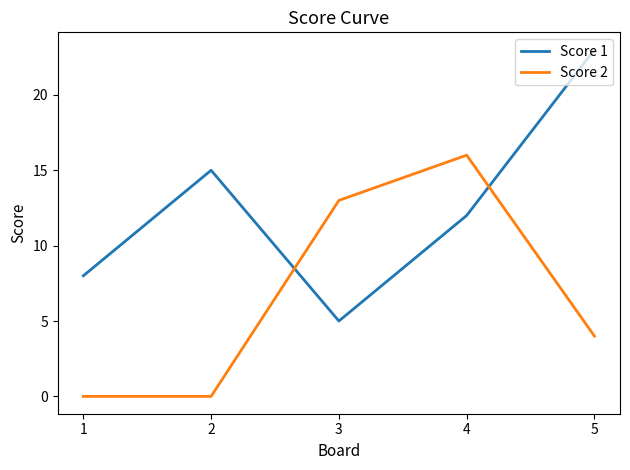

Reading left to right, list all the values displayed in this chart.

Score 1: 8	15	5	12	23
Score 2: 0	0	13	16	4